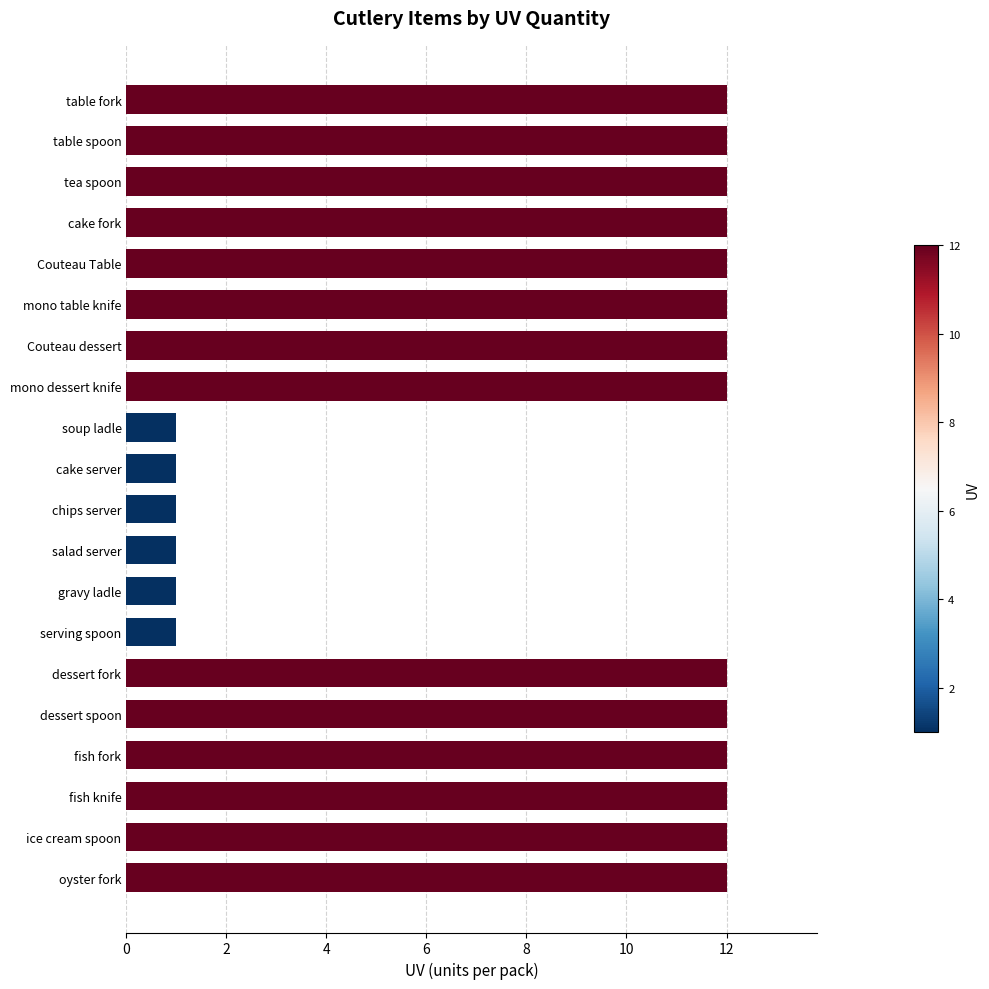

The chart shows a value of 2 at chips server. True or false?

False